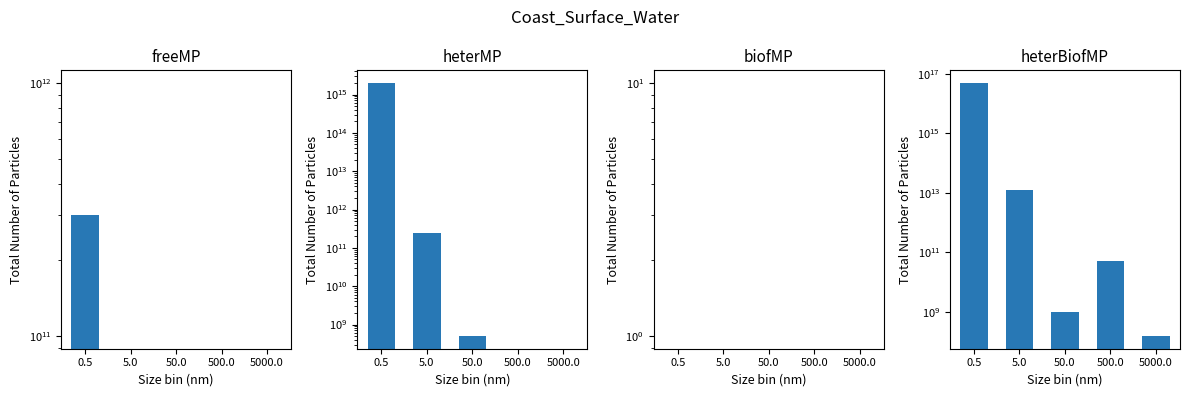

What is the label of the 2nd bar from the right?

500.0